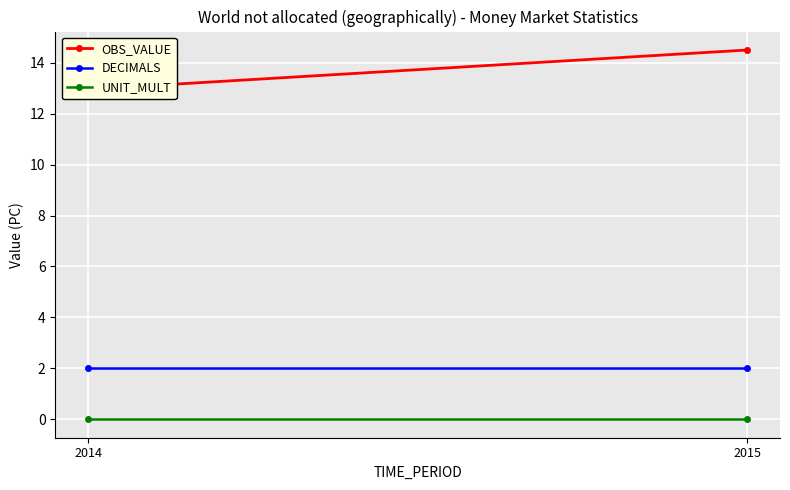

Where does the OBS_VALUE series first go above 14?

2015